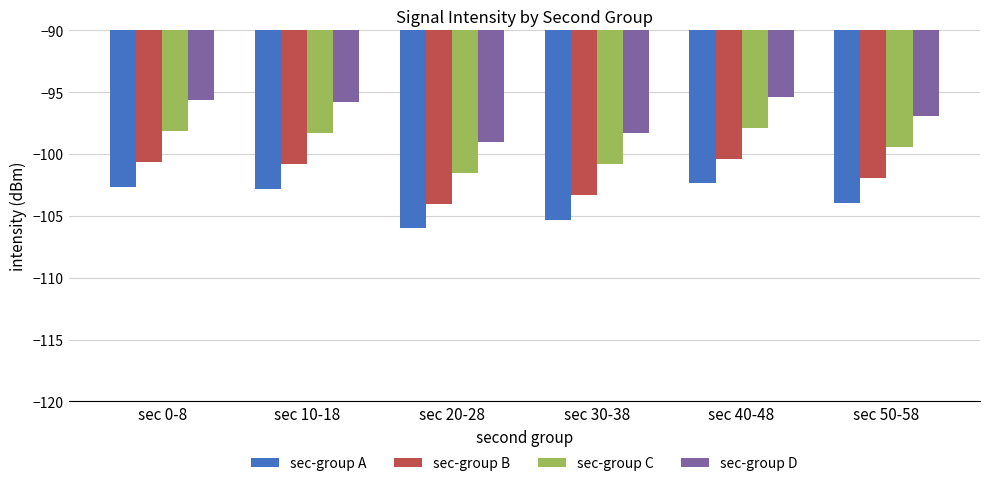

At how many categories does at least one series exceed -99?

5